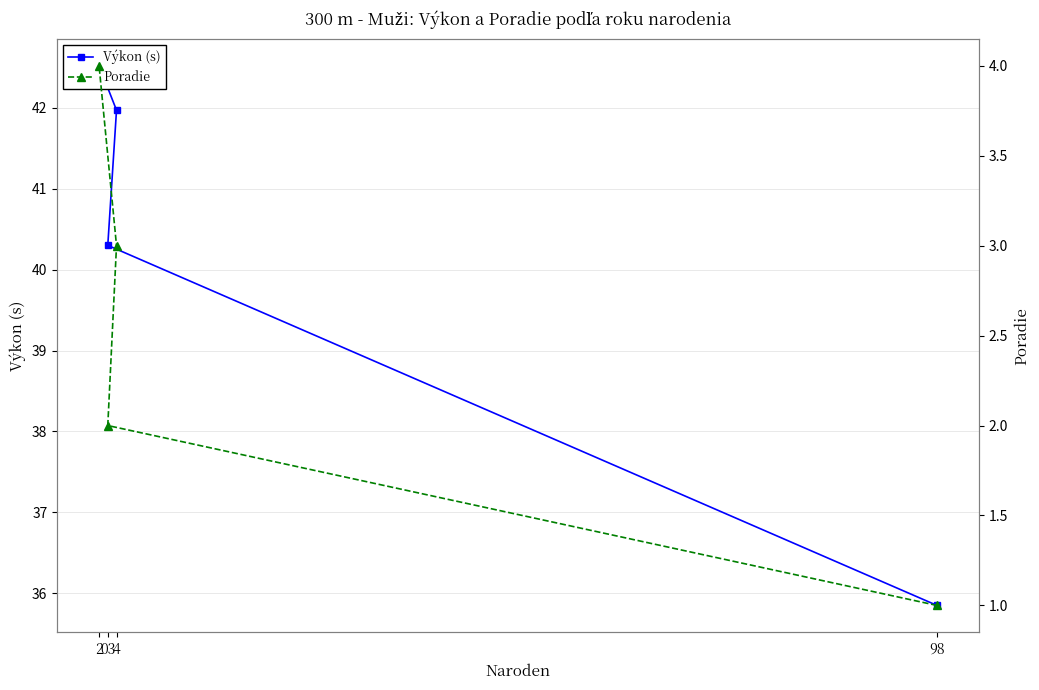

What is the value of the Poradie point at the 1st from the left?

1.0